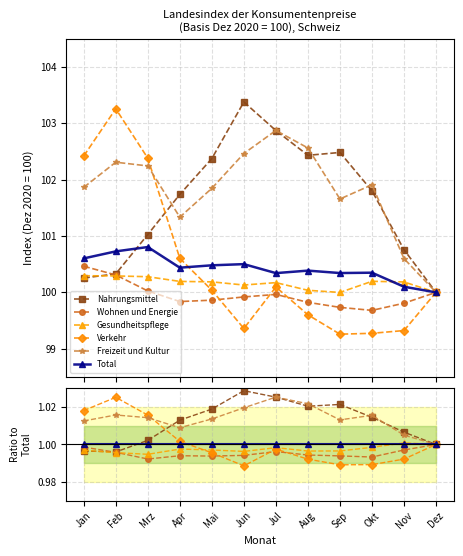

What are all the series names shown in the legend?

Nahrungsmittel, Wohnen und Energie, Gesundheitspflege, Verkehr, Freizeit und Kultur, Total